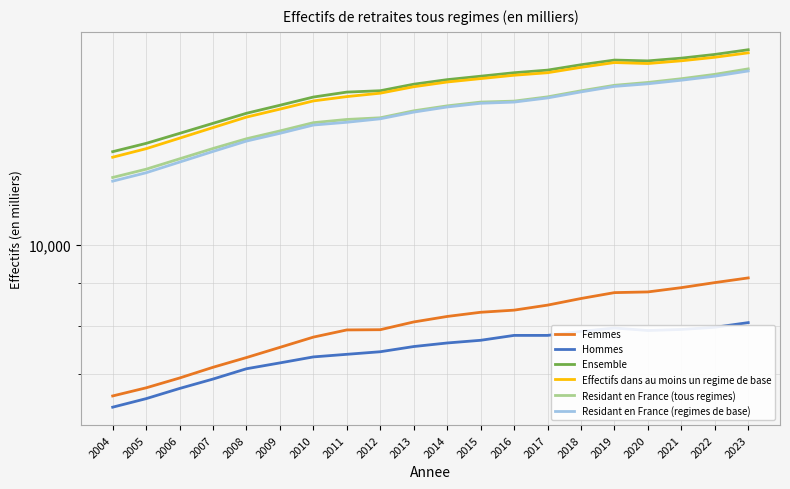

True or false: Residant en France (tous regimes) and Residant en France (regimes de base) cross at least once.

False